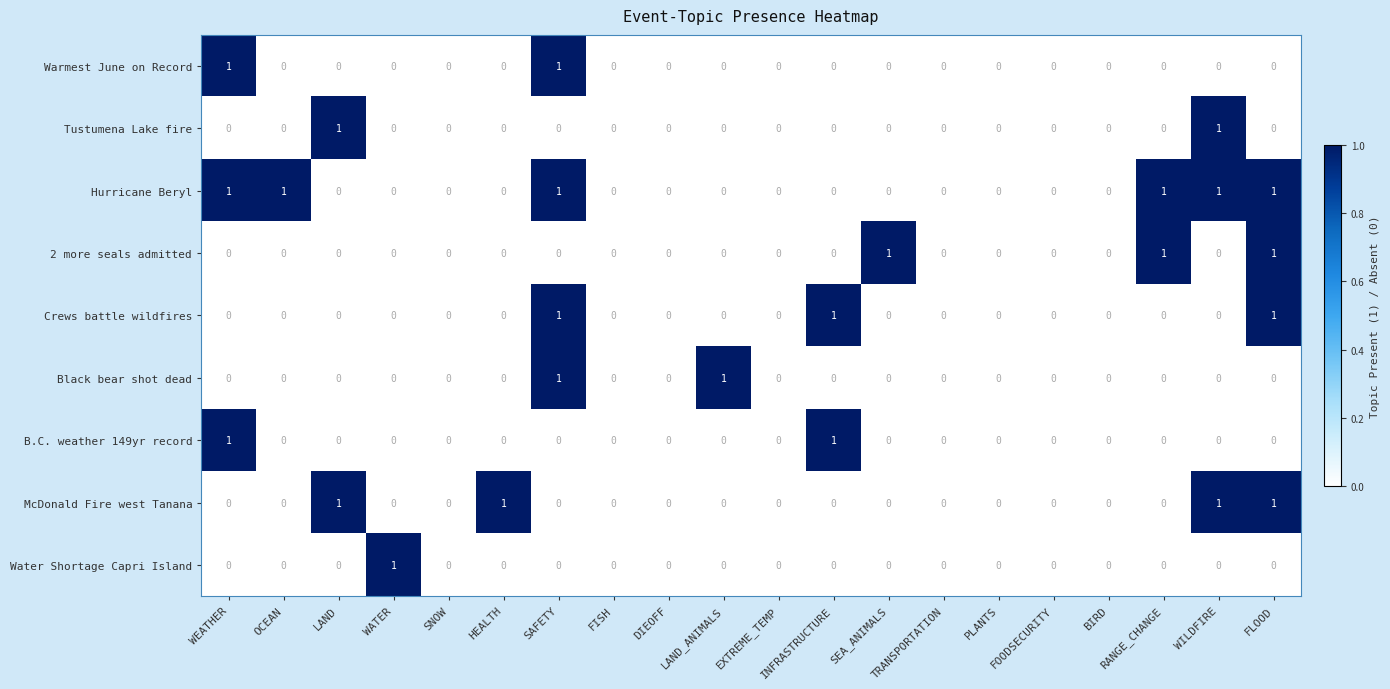

True or false: McDonald Fire west Tanana has a value of 0 at SEA_ANIMALS.

True